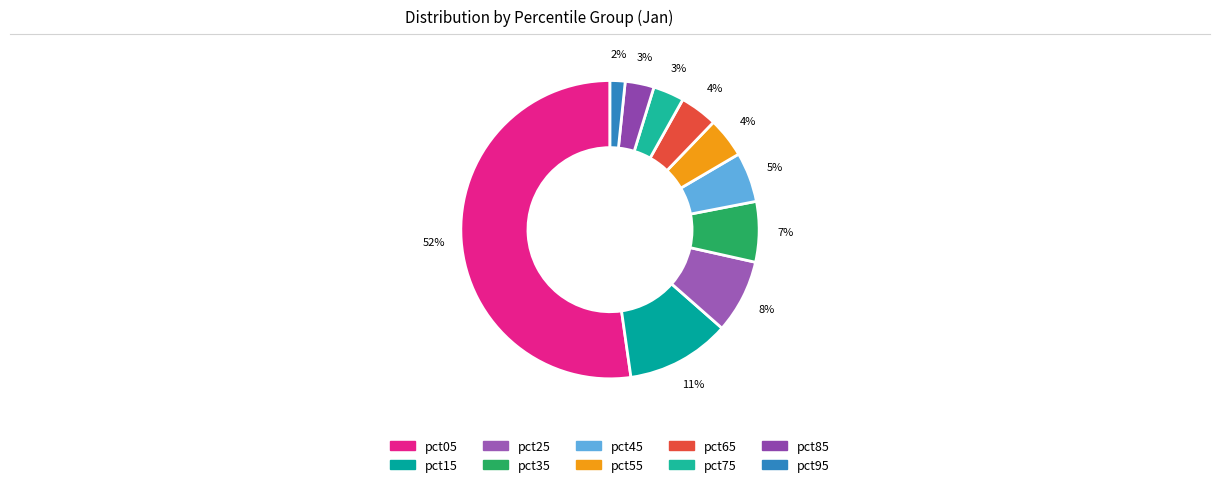

Count the number of slices in the pie.

10